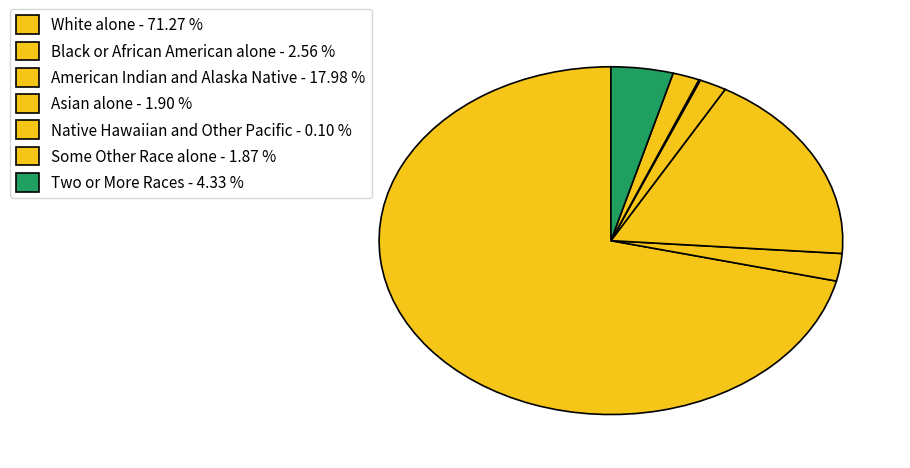

How many segments does this pie chart have?

7